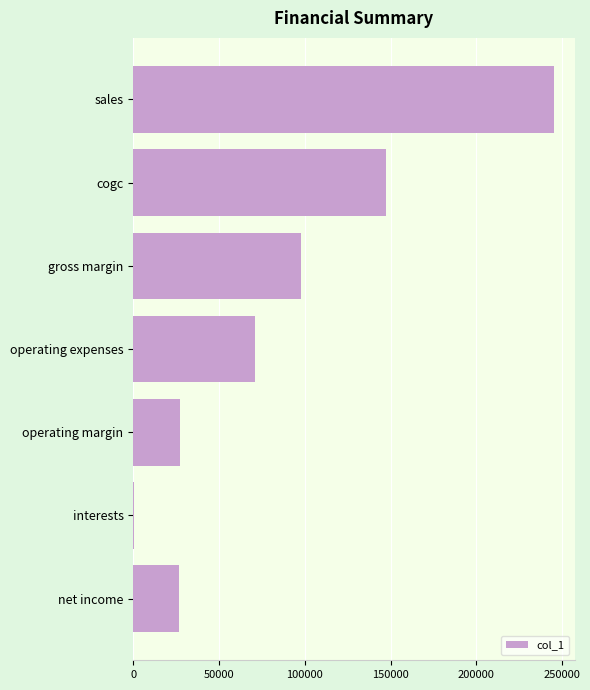

The value at operating margin is 13071.7. True or false?

False